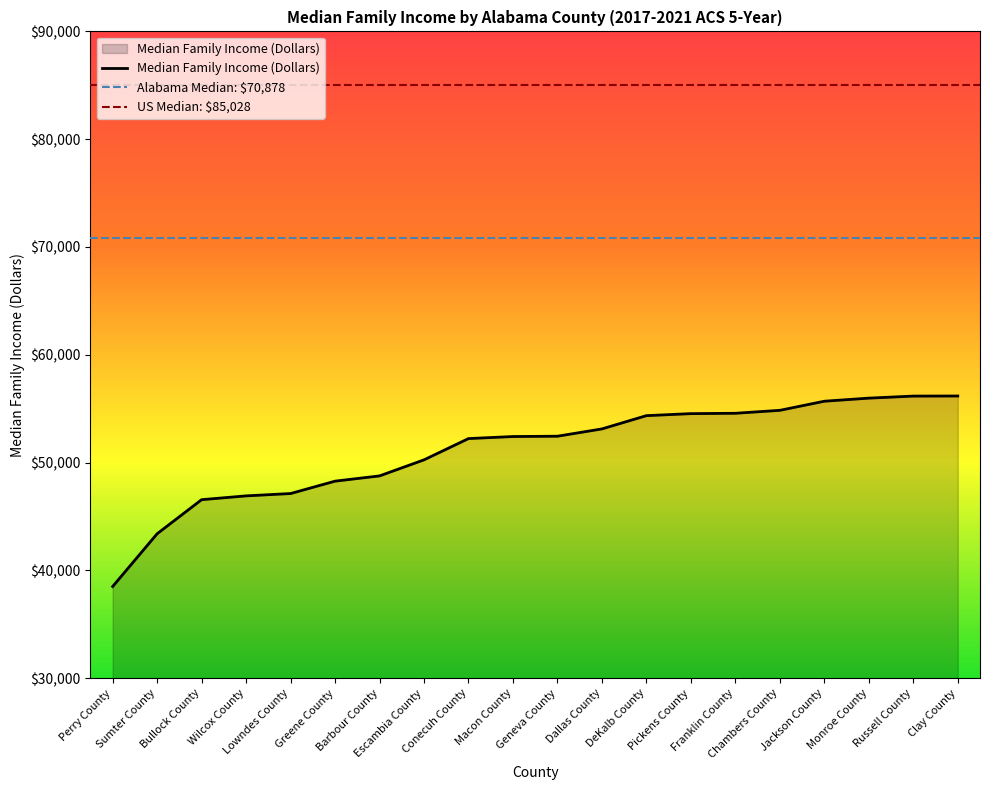

What is the label of the 10th point from the right?

Geneva County